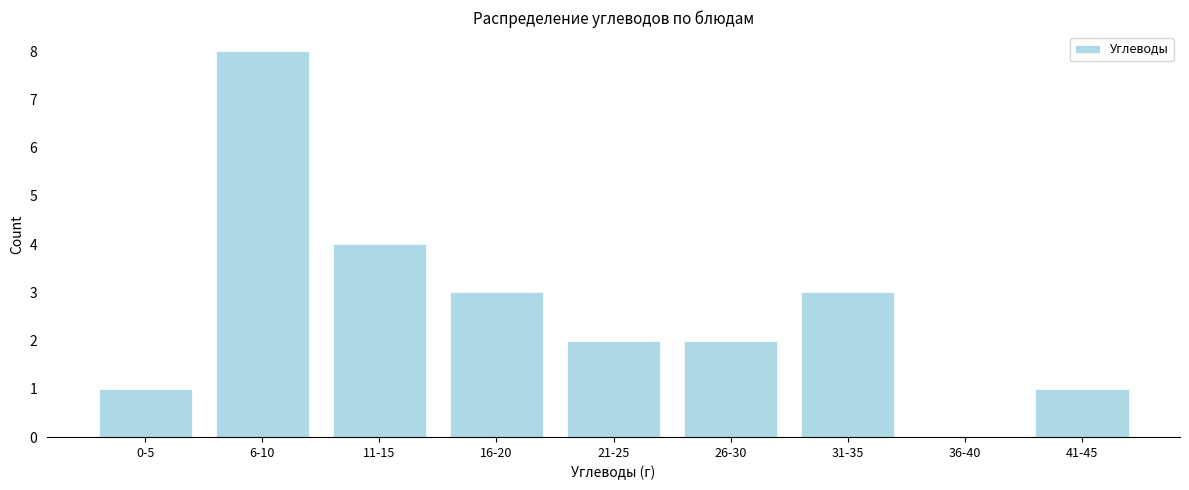

Reading left to right, what are all the values shown in this chart?

0-5=1	6-10=8	11-15=4	16-20=3	21-25=2	26-30=2	31-35=3	36-40=0	41-45=1